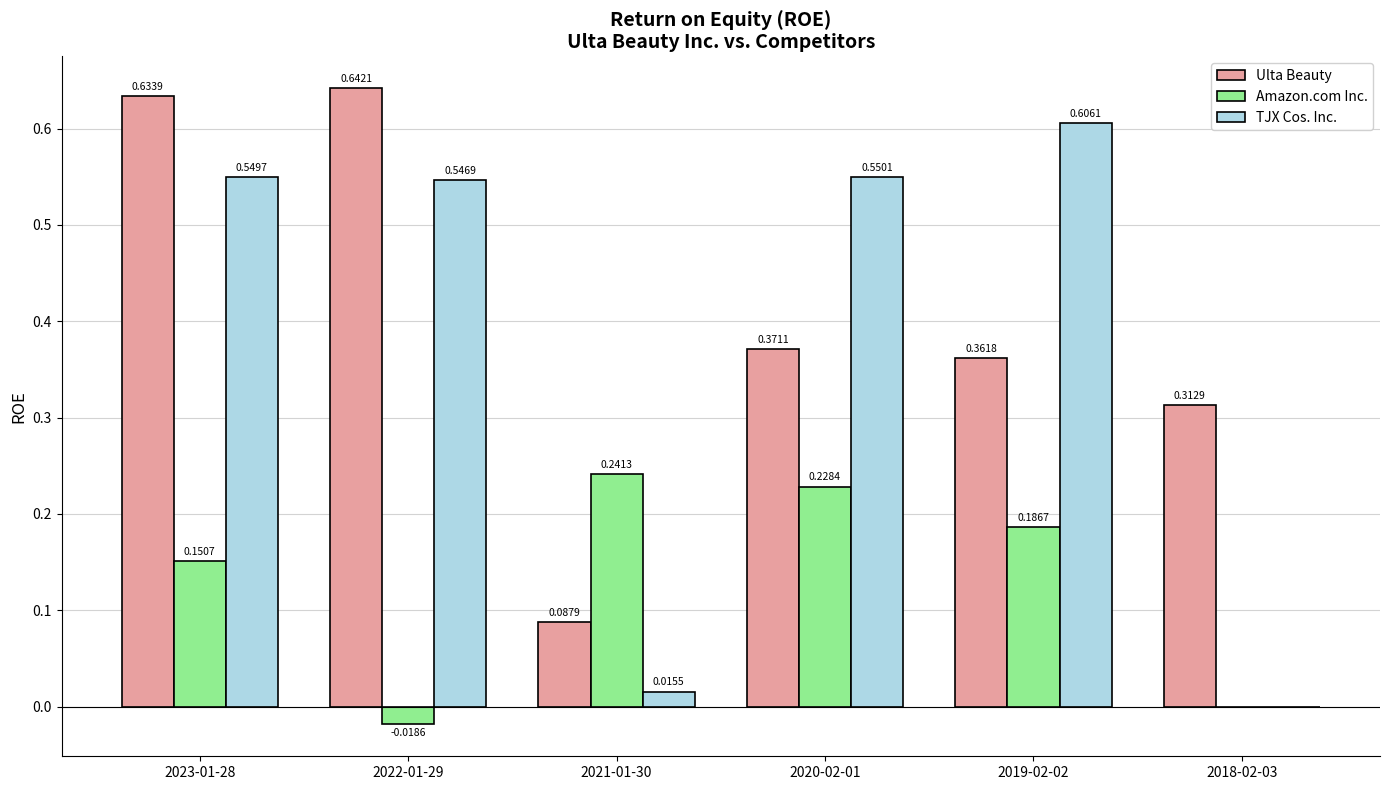

Which series changed the most between 2022-01-29 and 2019-02-02?

Ulta Beauty